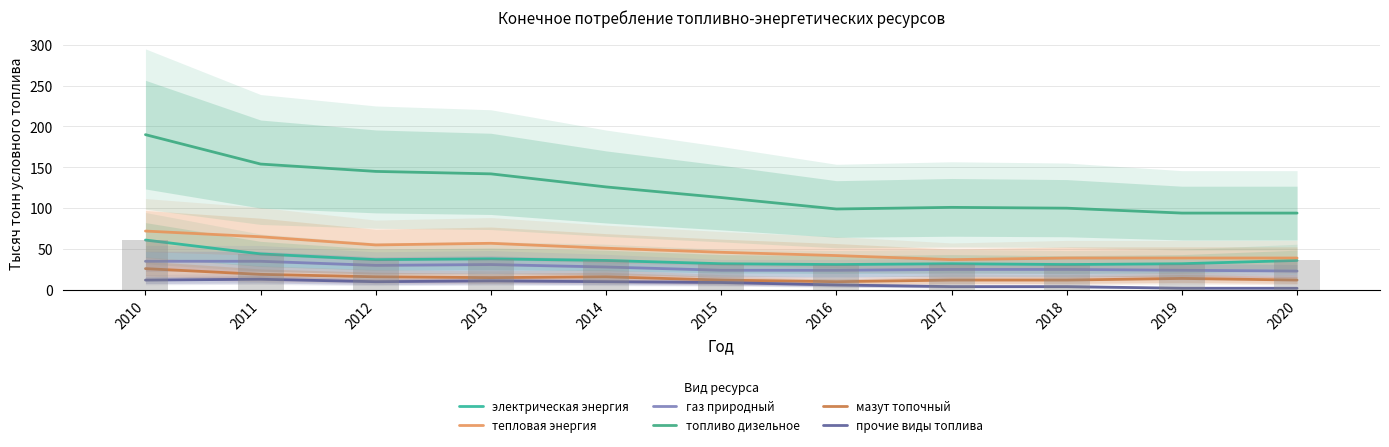

What is the value of the электрическая энергия bar at the 8th from the left?

32